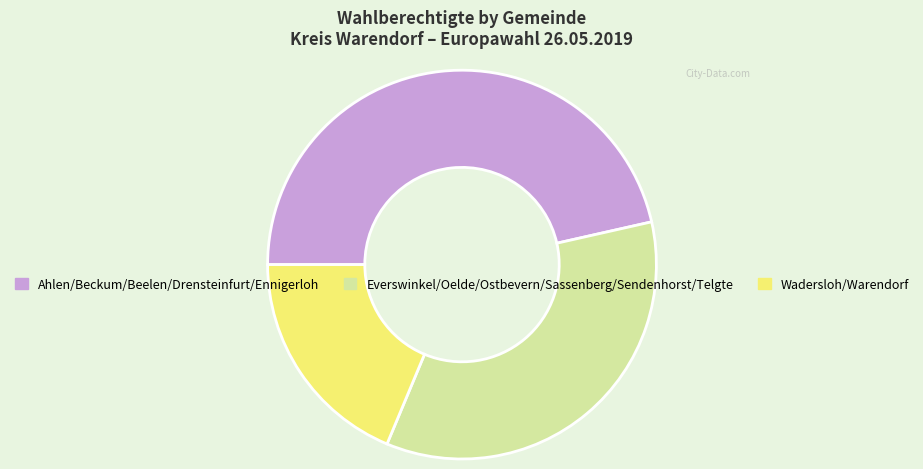

Does Ahlen/Beckum/Beelen/Drensteinfurt/Ennigerloh represent more than half of the total?

No